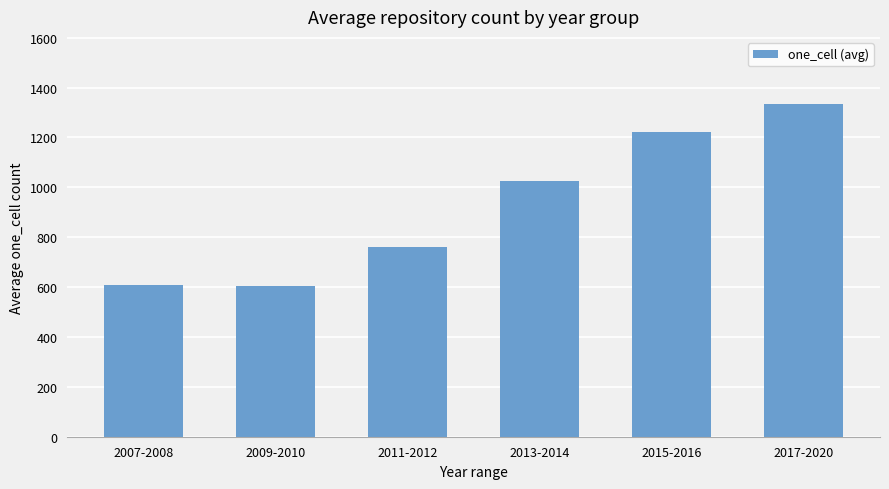

The chart shows a value of 1221 at 2015-2016. True or false?

True